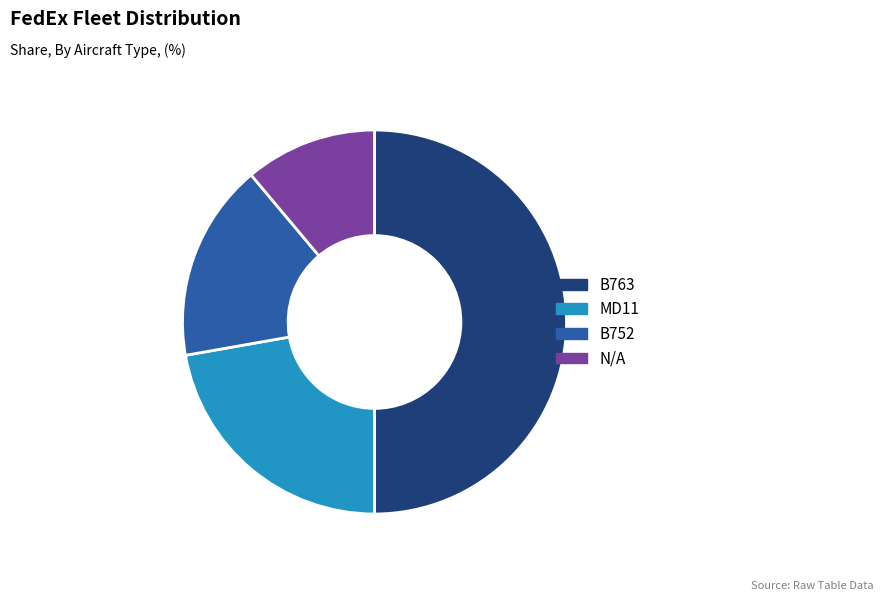

Combined, do B752 and MD11 account for over 50%?

No